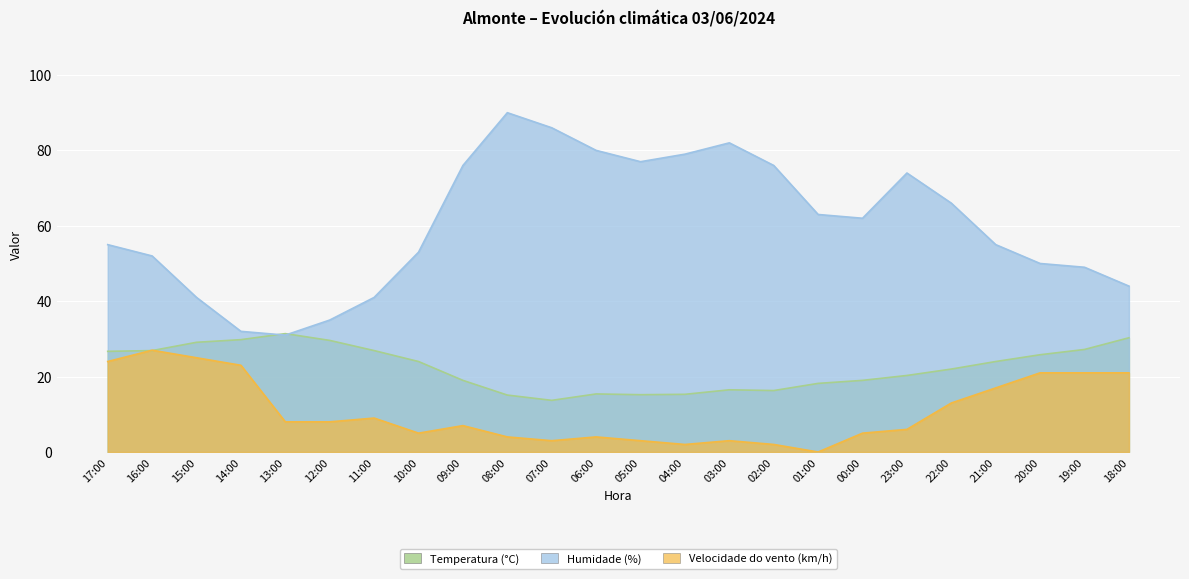

True or false: Velocidade do vento (km/h) and Temperatura (°C) cross at least once.

True